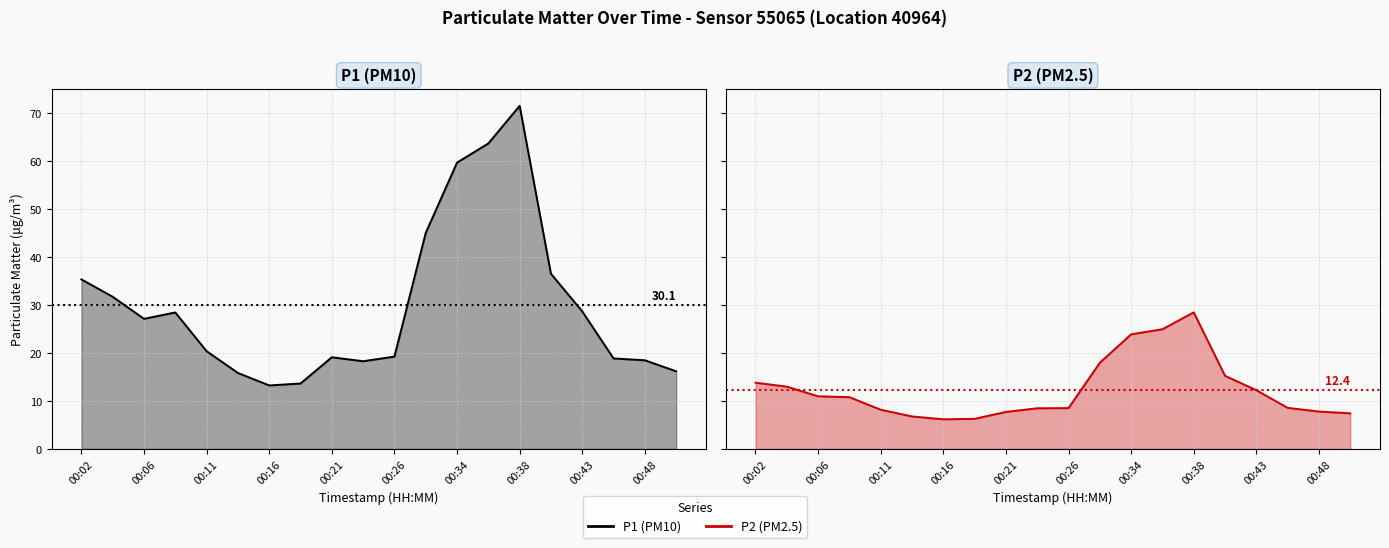

True or false: P1 and P2 intersect in this chart.

False